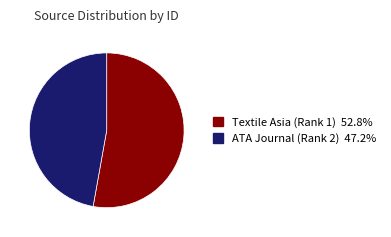

Is it true that ATA Journal (Rank 2) is 34% of the pie?

False